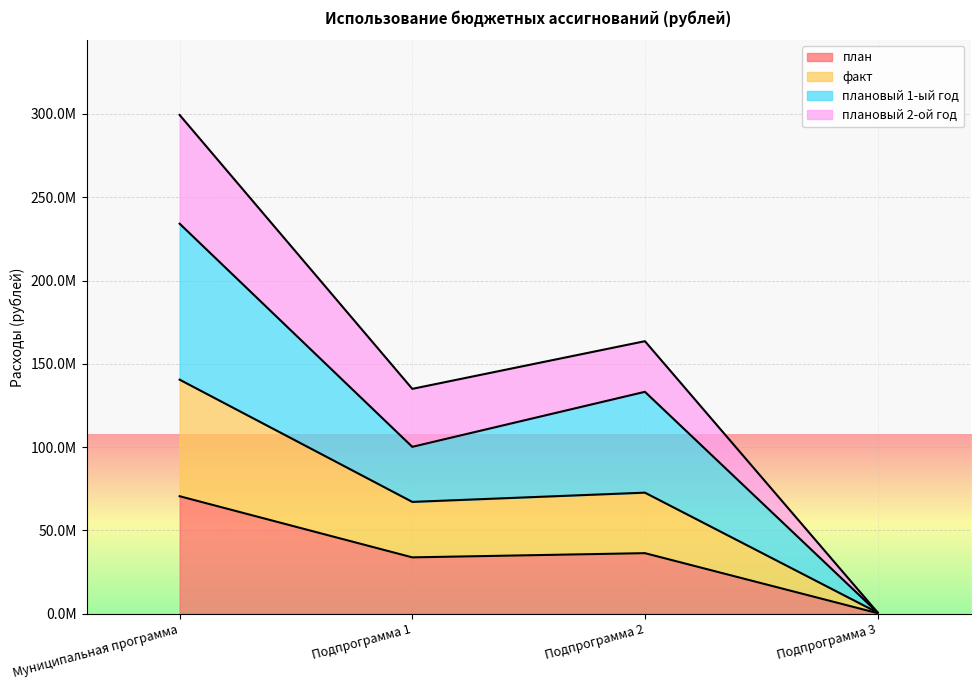

What are all the series names shown in the legend?

план, факт, плановый 1-ый год, плановый 2-ой год